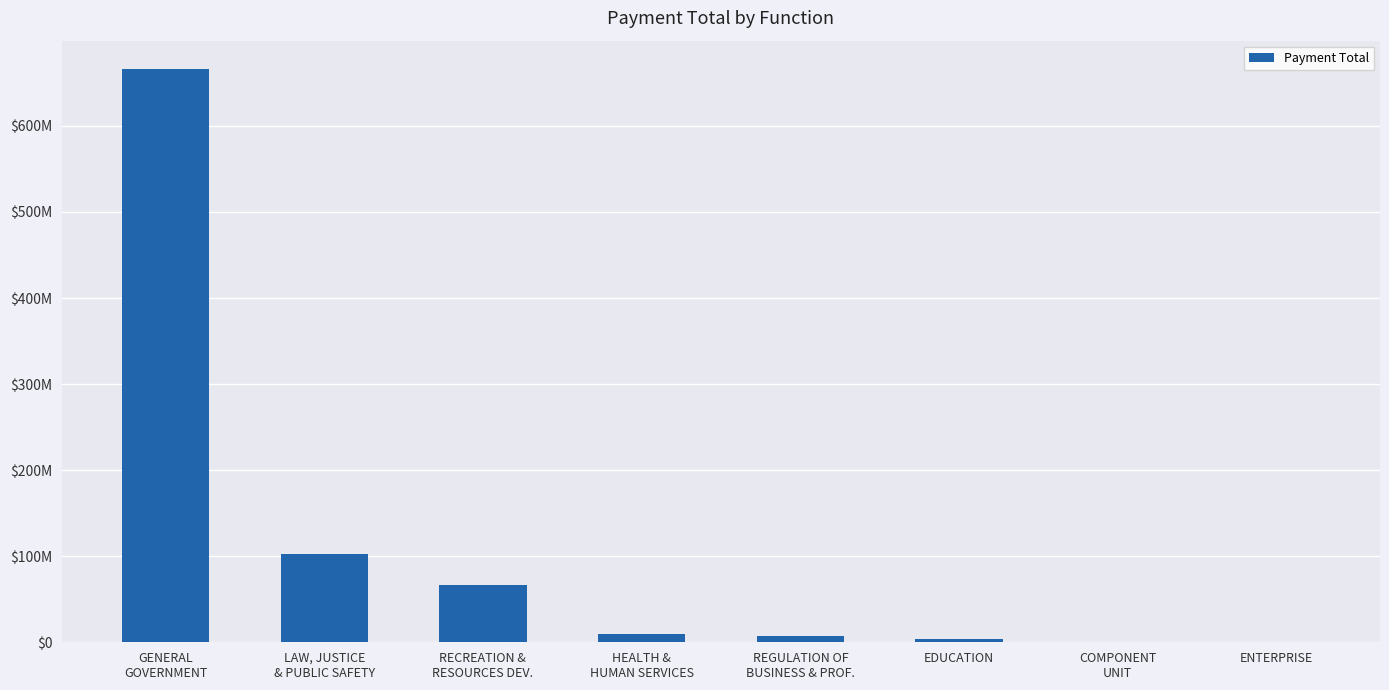

What position from the left is LAW, JUSTICE
& PUBLIC SAFETY?

2